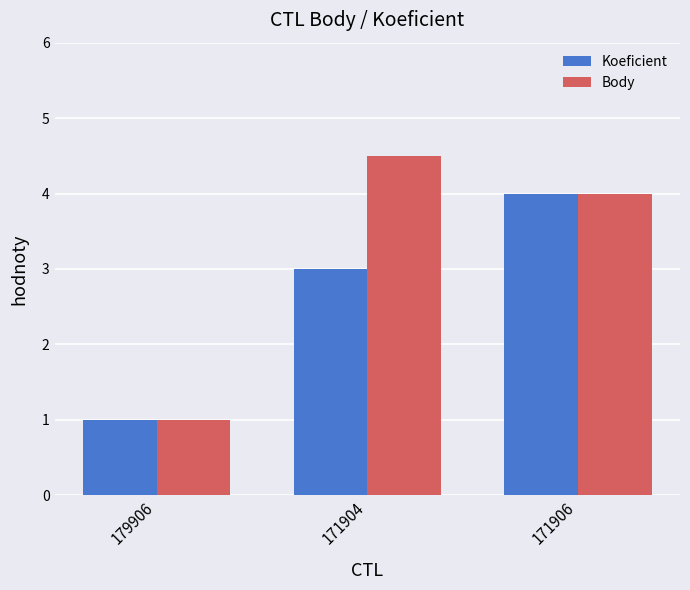

Reading left to right, extract all data points from this chart.

Koeficient: 179906=1.0	171904=3.0	171906=4.0
Body: 179906=1.0	171904=4.5	171906=4.0